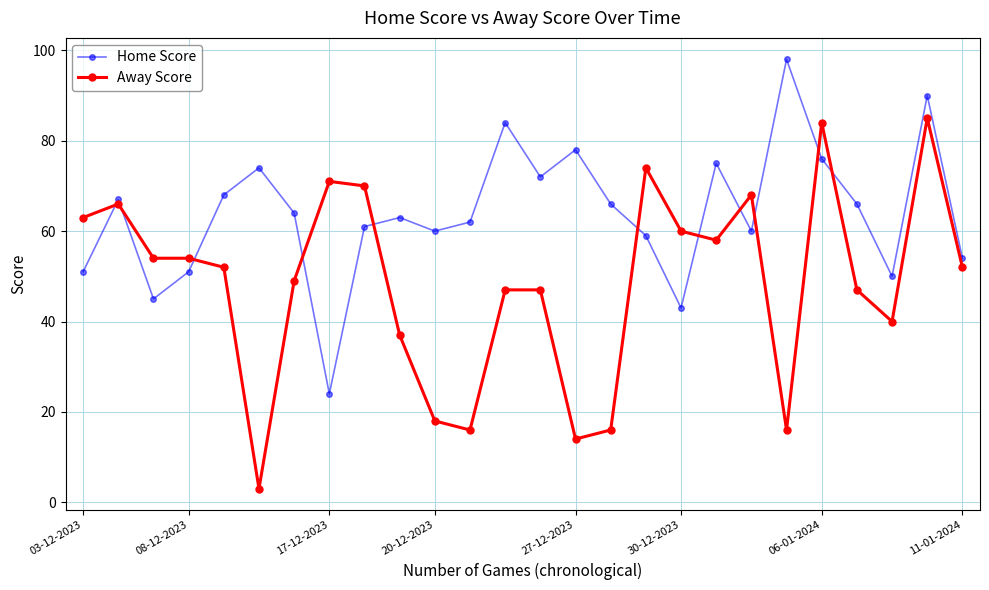

What is the greatest value displayed?

98